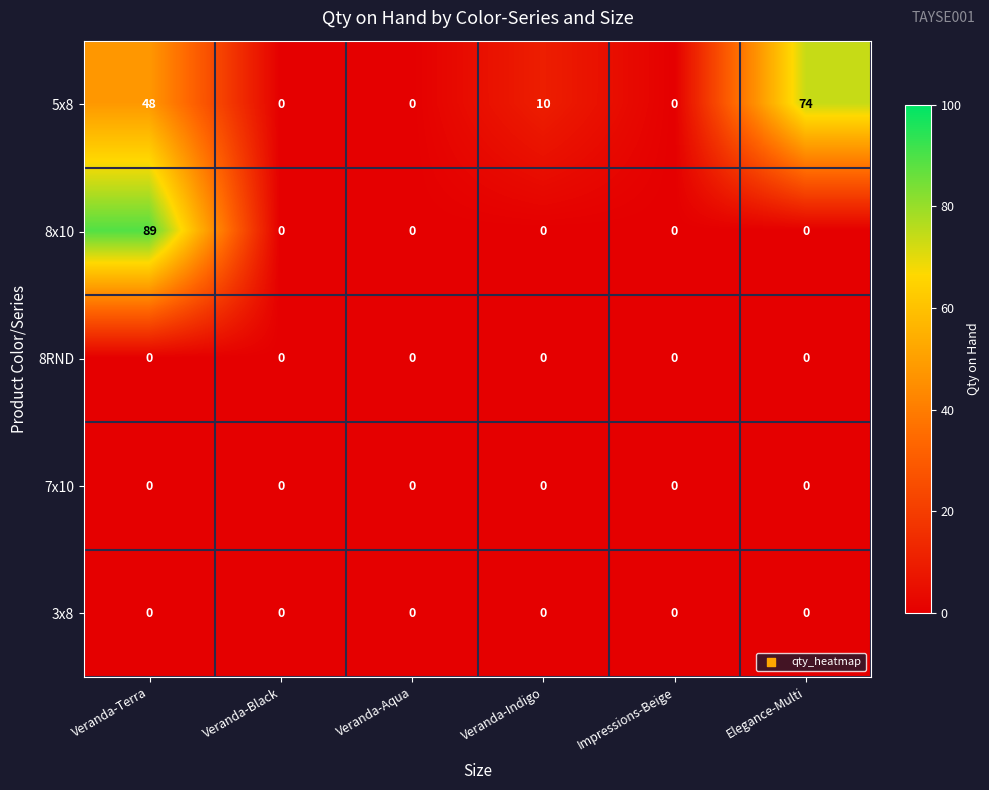

Between Veranda-Black and Elegance-Multi, which series saw the biggest shift?

5x8